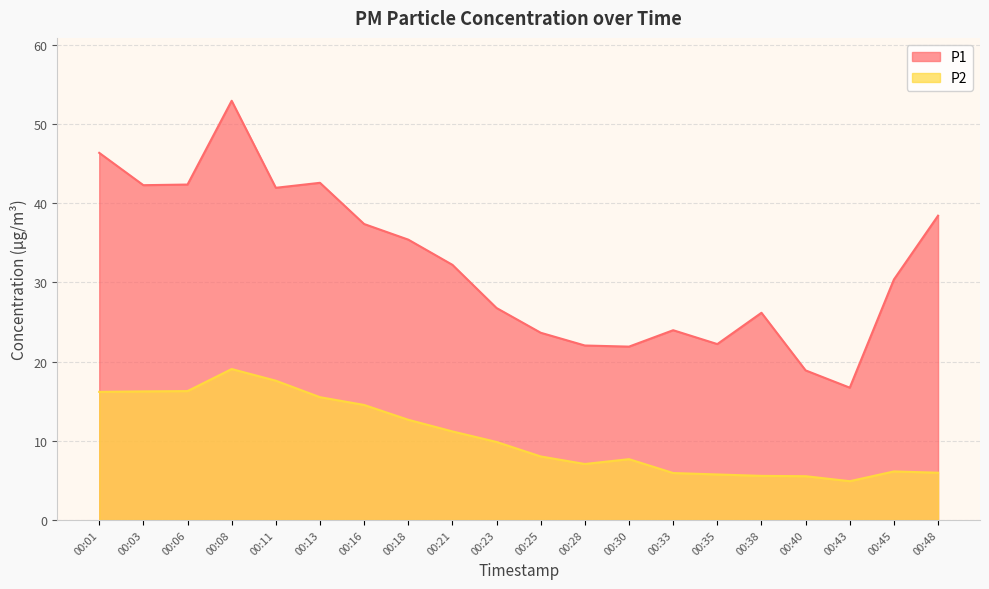

Between 00:23 and 00:11, which is larger?

00:11